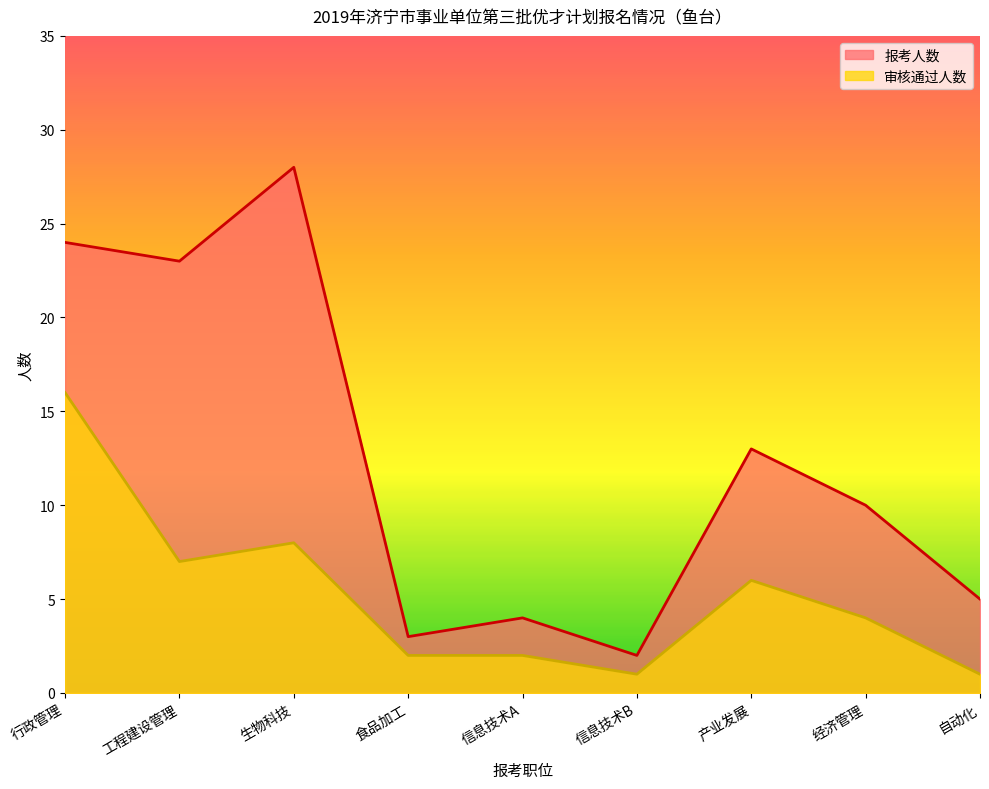

How many categories are shown in the chart?

9